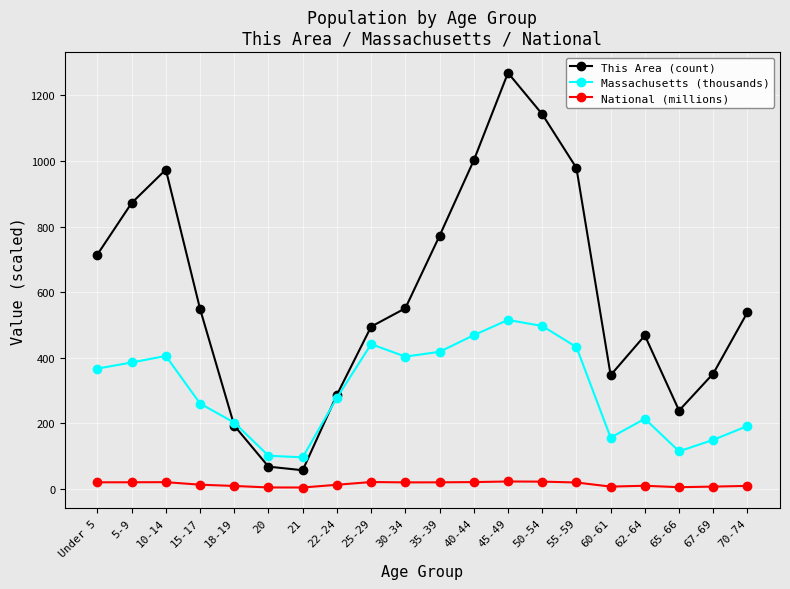

What is the label of the 11th point from the right?

30-34